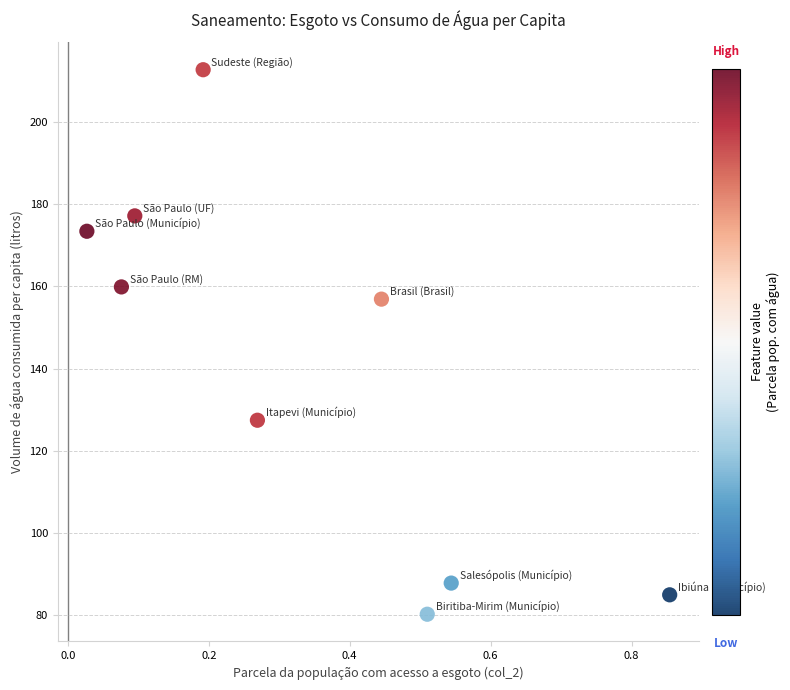

What Y value in the scatter plot is closest to 146?

156.9